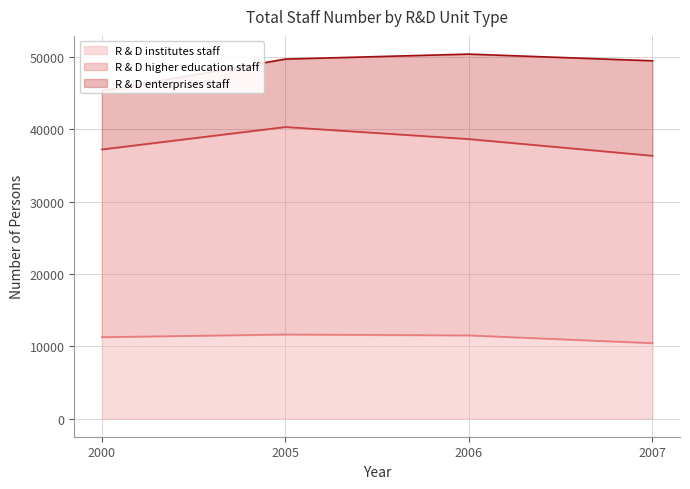

How many distinct data groups are displayed?

3